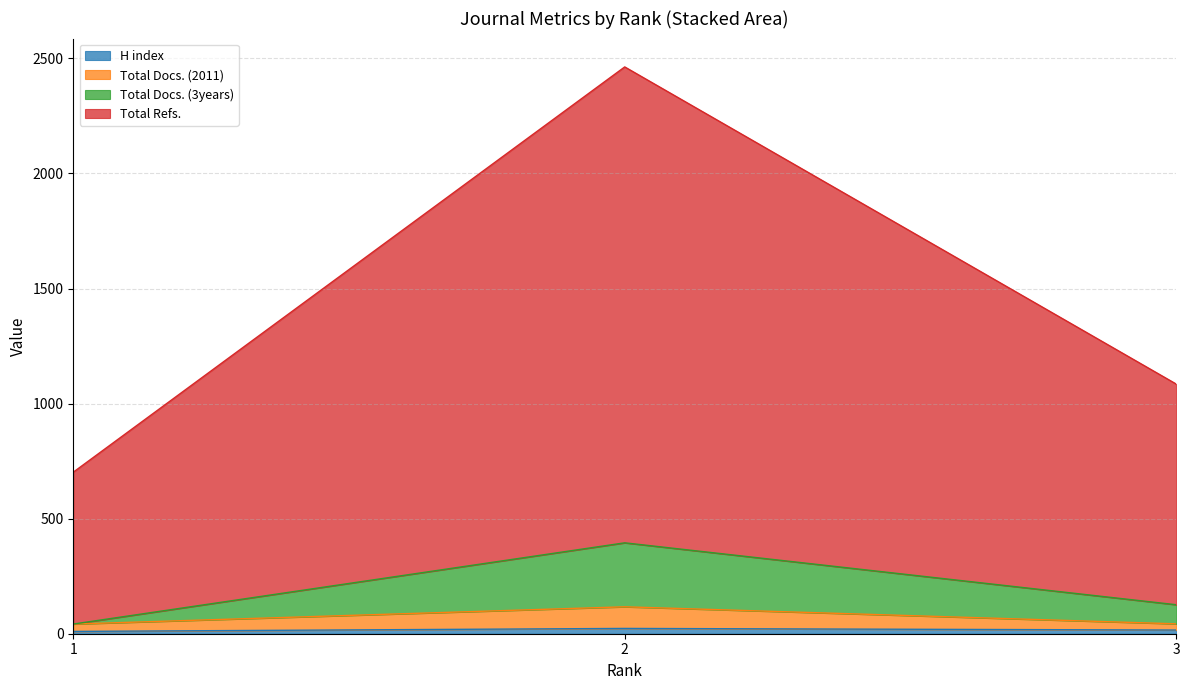

How many lines are shown in the chart?

4